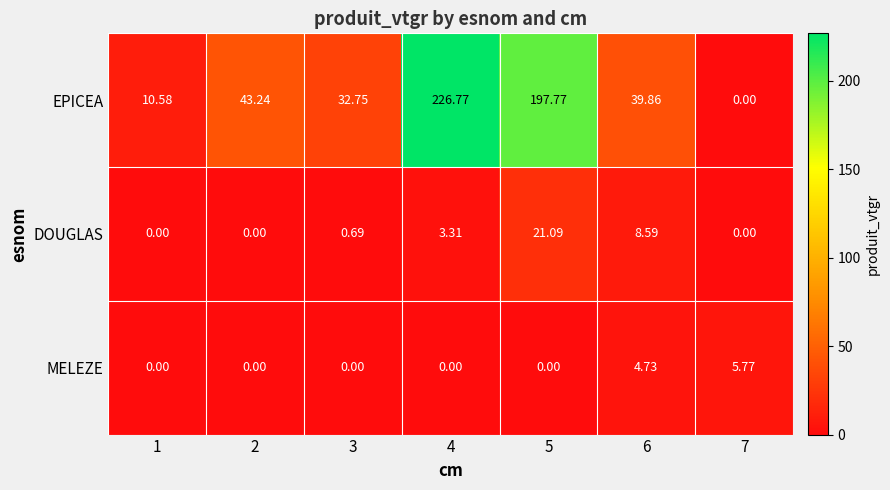

List the series in order of their peak value, lowest first.

MELEZE, DOUGLAS, EPICEA